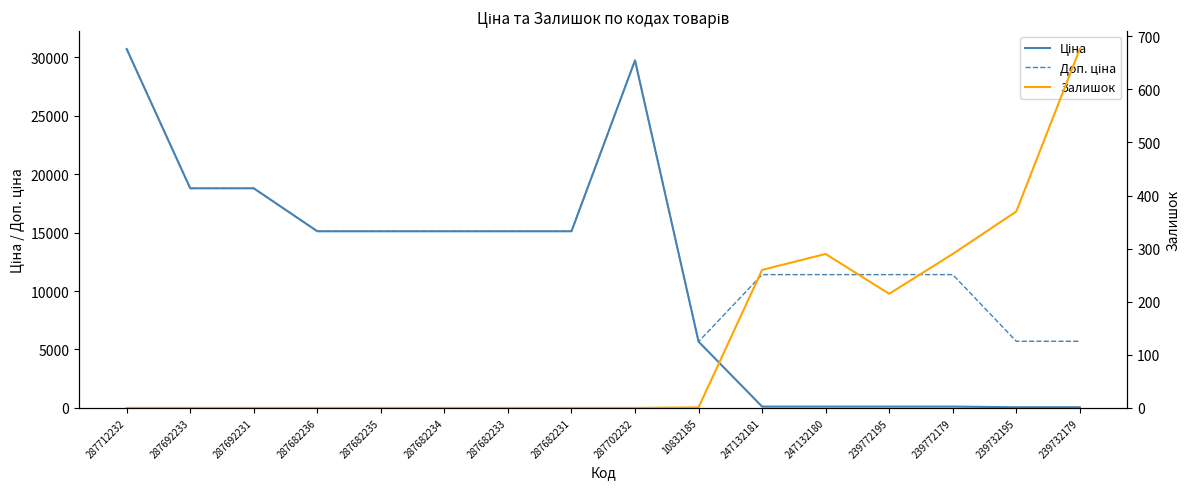

How many lines are shown in the chart?

3